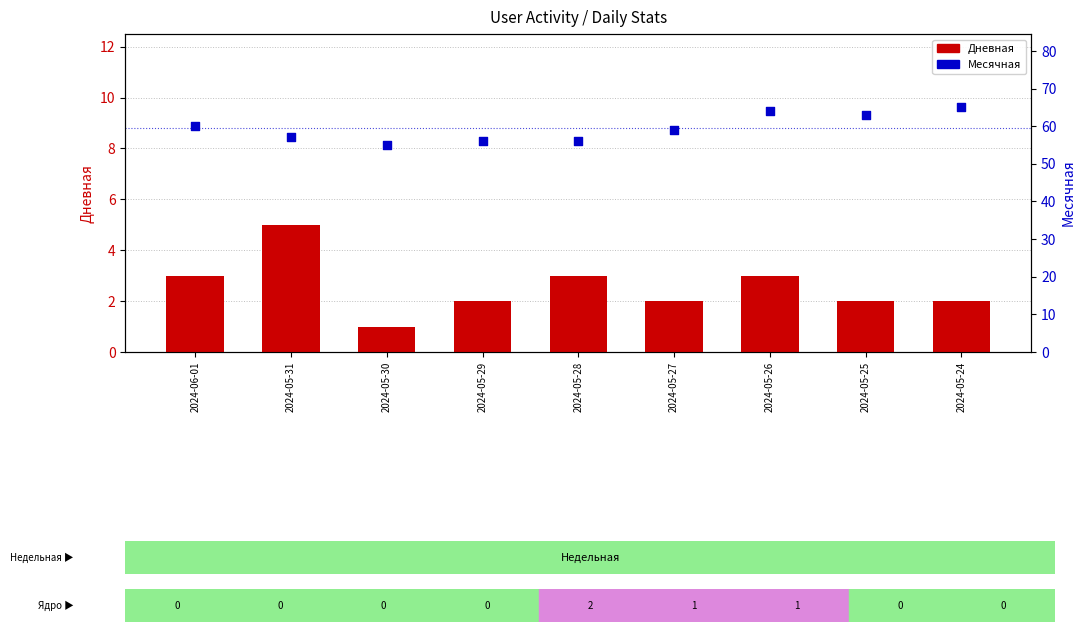

At which category is the sum across all series the highest?

2024-05-26